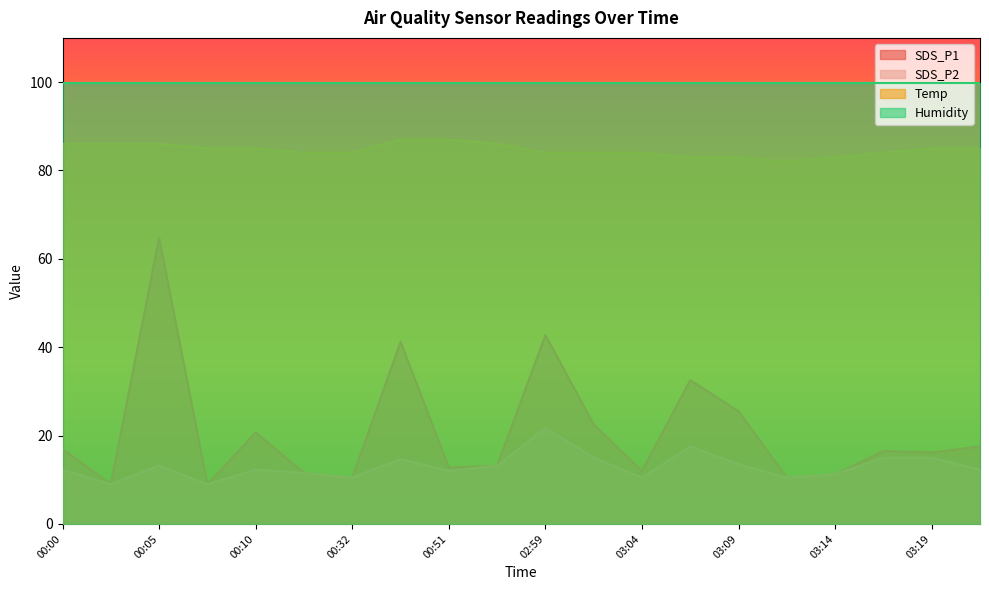

What position from the right is 00:32?

14